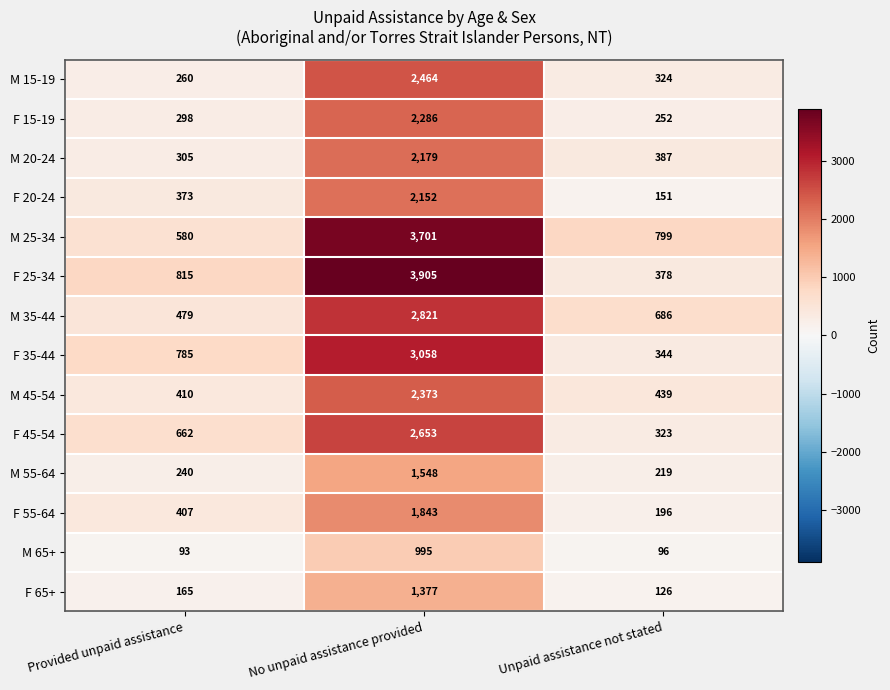

Which series has the largest total across all categories?

F 25-34